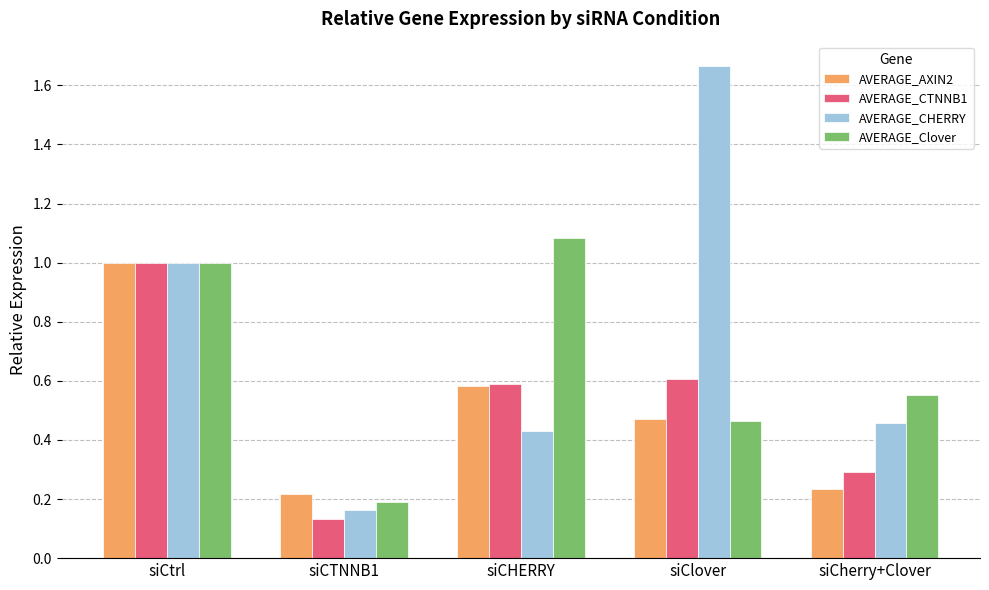

Which series has the largest range (max minus min)?

AVERAGE_CHERRY